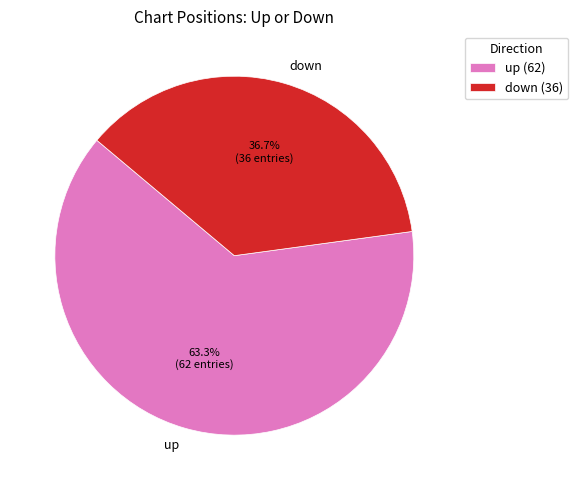

Which has a higher value, up or down?

up